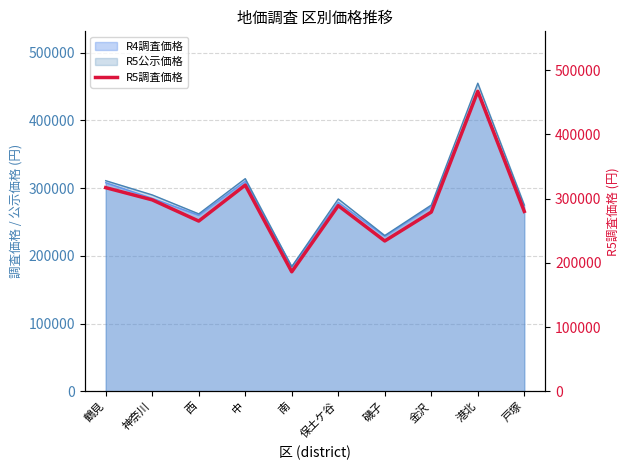

The value at 港北 is 467000. True or false?

True